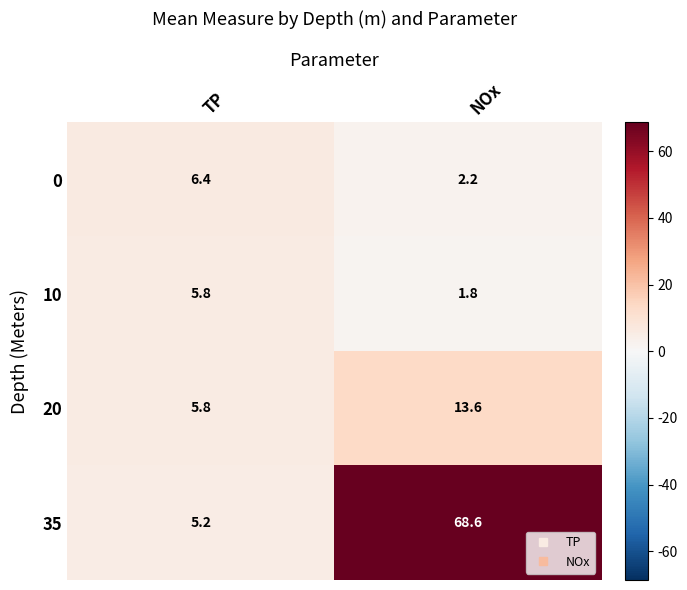

Which label corresponds to the smallest value in the chart?

NOx